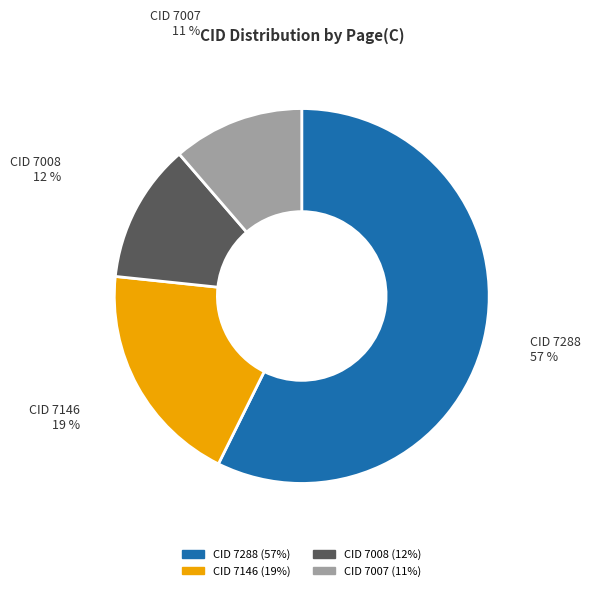

Which category has the smallest portion of the pie?

CID 7007